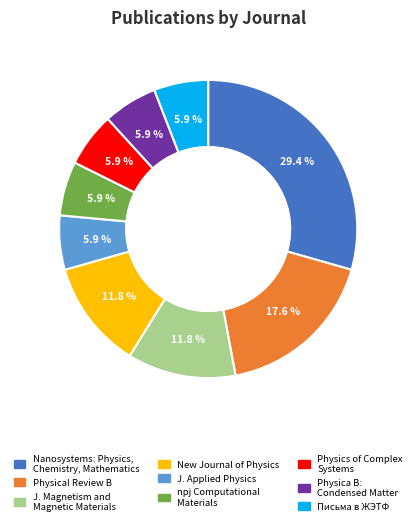

To the nearest percent, what is the average slice percentage?

11%